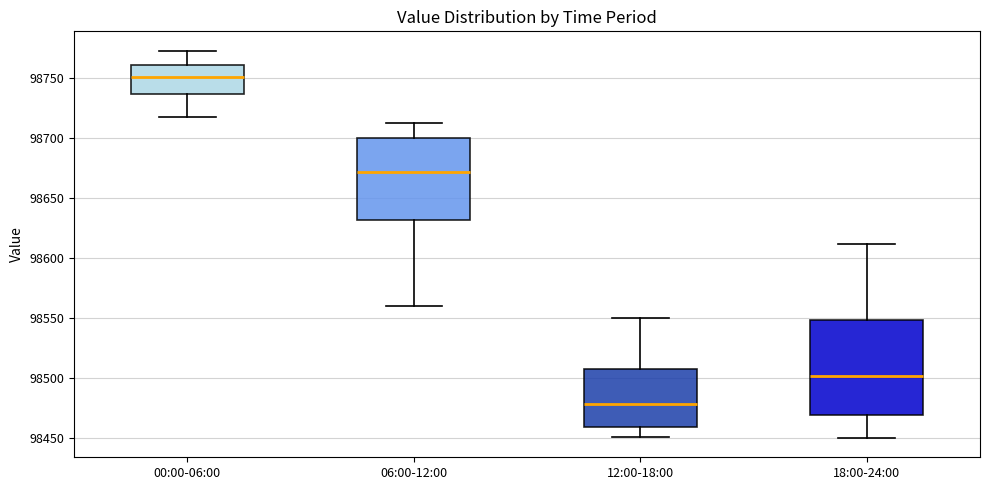

Which box has the lowest median line?

12:00-18:00